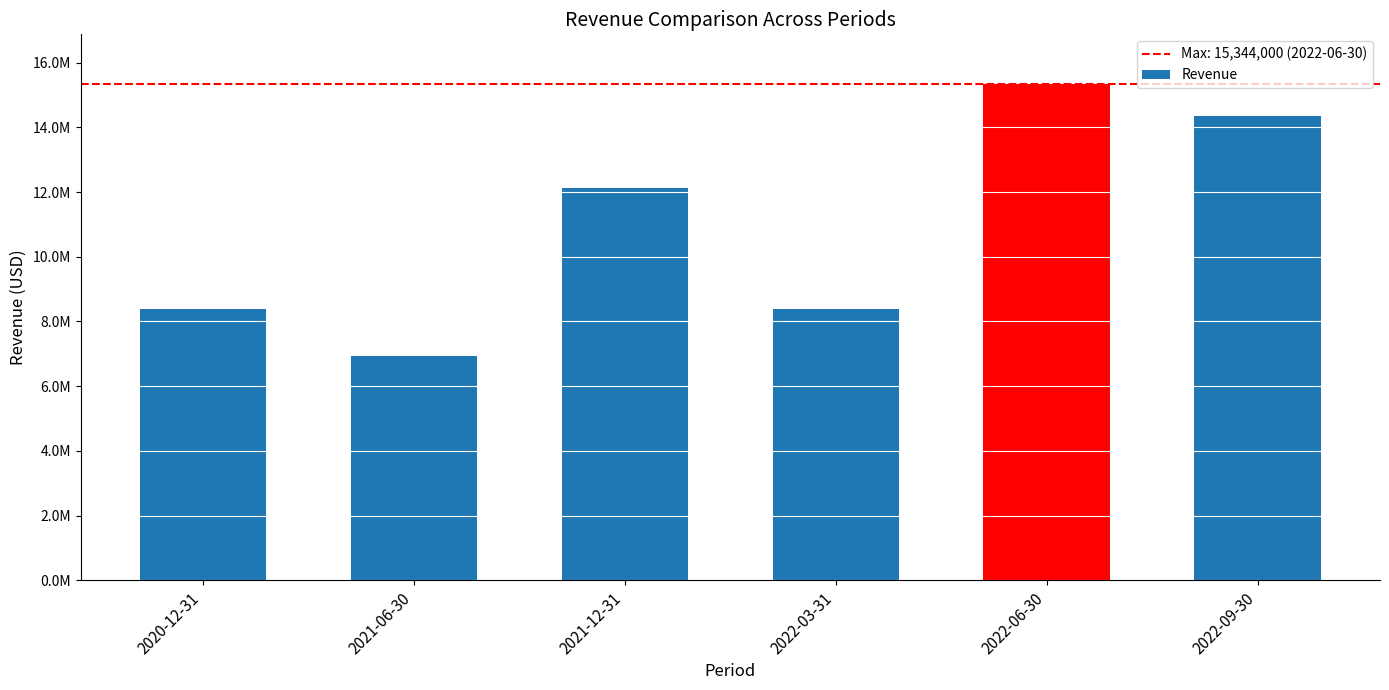

Reading left to right, transcribe all the data shown in this chart.

2020-12-31=8375000	2021-06-30=6943000	2021-12-31=12139000	2022-03-31=8386000	2022-06-30=15344000	2022-09-30=14357000